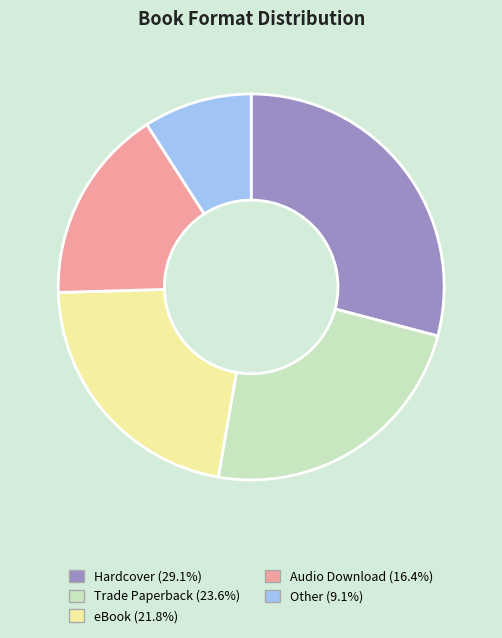

Approximately how many times larger is the value at Hardcover (29.1%) compared to eBook (21.8%)?

1.3